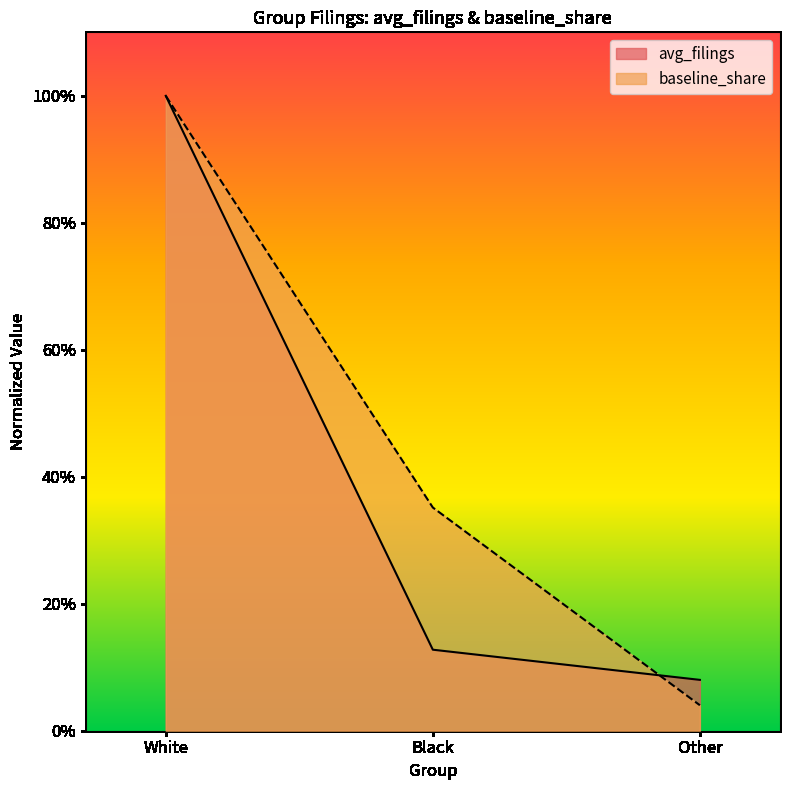

Rank the series by their maximum value, from highest to lowest.

avg_filings, baseline_share